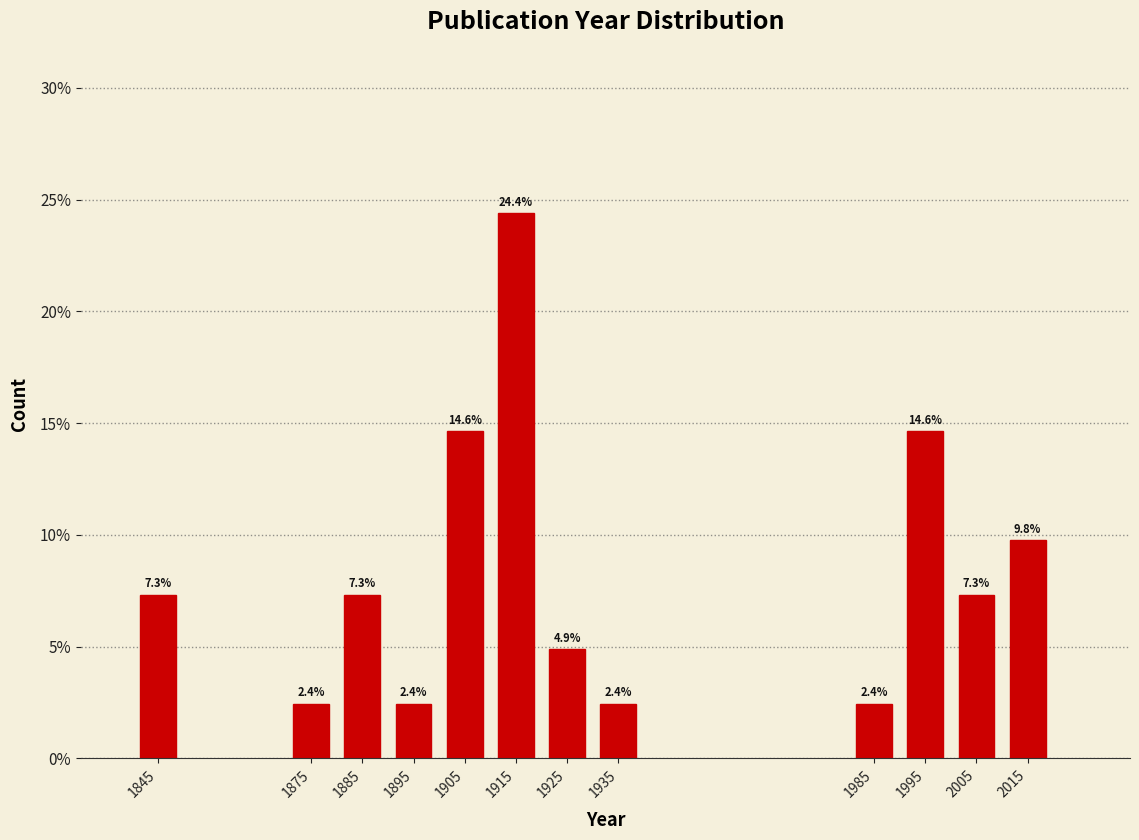

Does the chart contain any negative values?

No